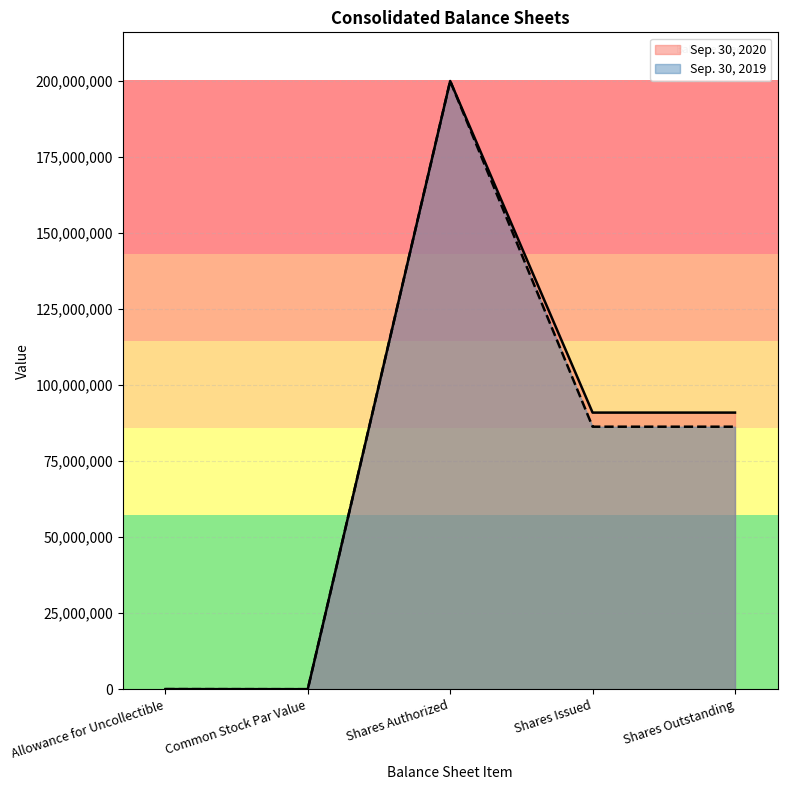

At which category is the sum across all series the highest?

Shares Authorized